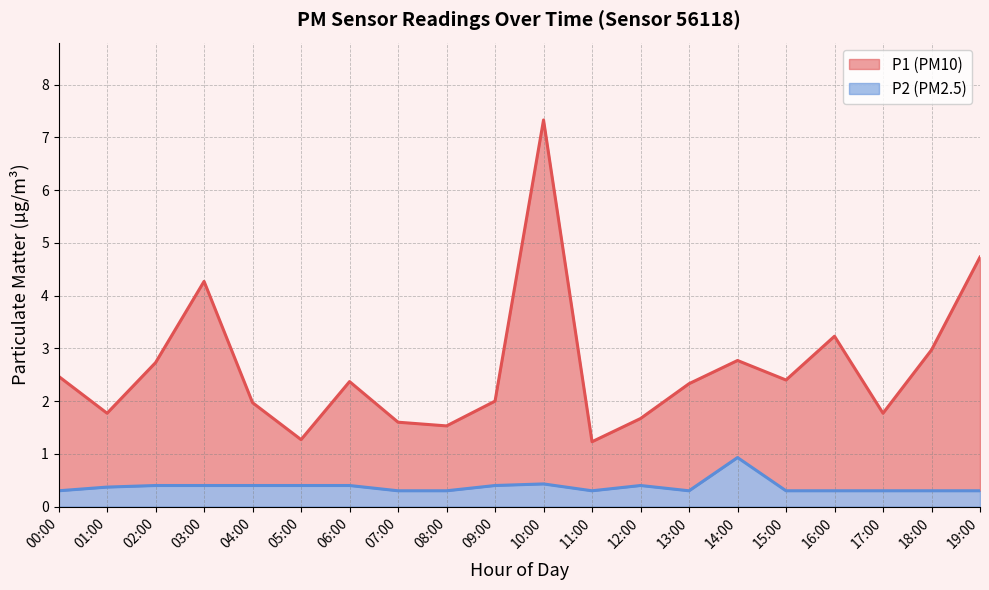

Which series has the largest range (max minus min)?

P1